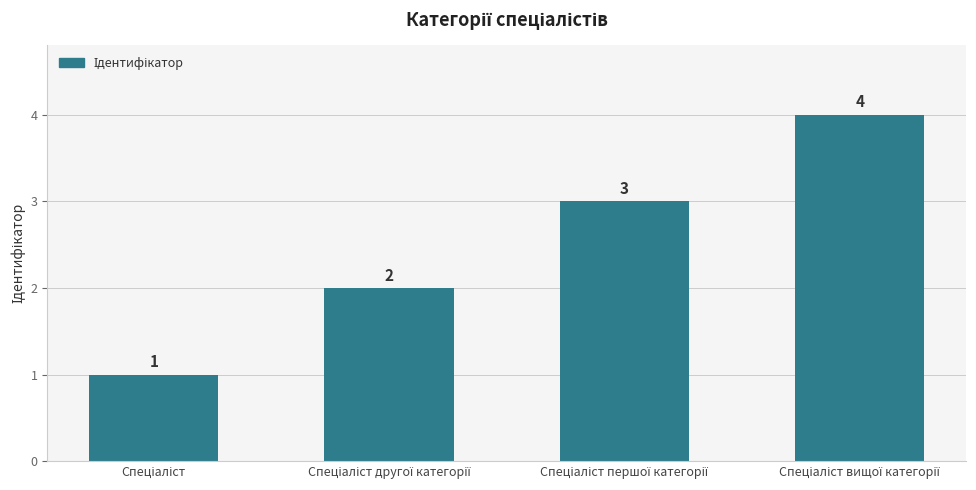

What is the value of the 4th bar from the left?

4